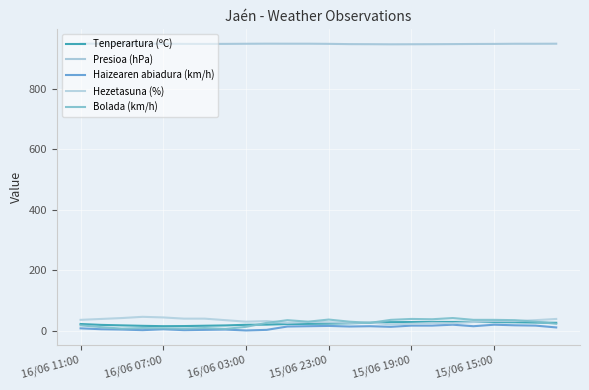

True or false: Tenperartura (ºC) and Presioa (hPa) intersect in this chart.

False